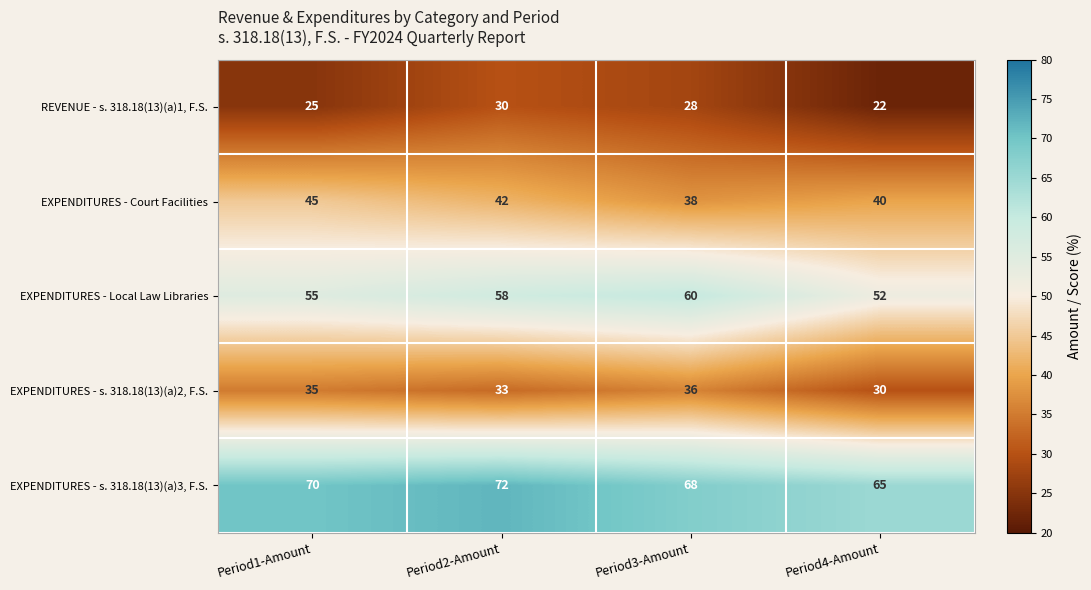

Reading left to right, transcribe all the data shown in this chart.

REVENUE - s. 318.18(13)(a)1, F.S.: 25	30	28	22
EXPENDITURES - Court Facilities: 45	42	38	40
EXPENDITURES - Local Law Libraries: 55	58	60	52
EXPENDITURES - s. 318.18(13)(a)2, F.S.: 35	33	36	30
EXPENDITURES - s. 318.18(13)(a)3, F.S.: 70	72	68	65